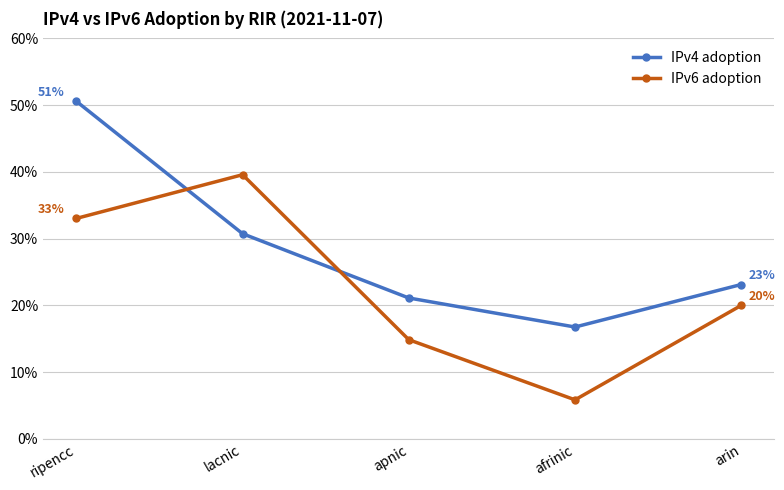

At how many categories does at least one series exceed 0?

5